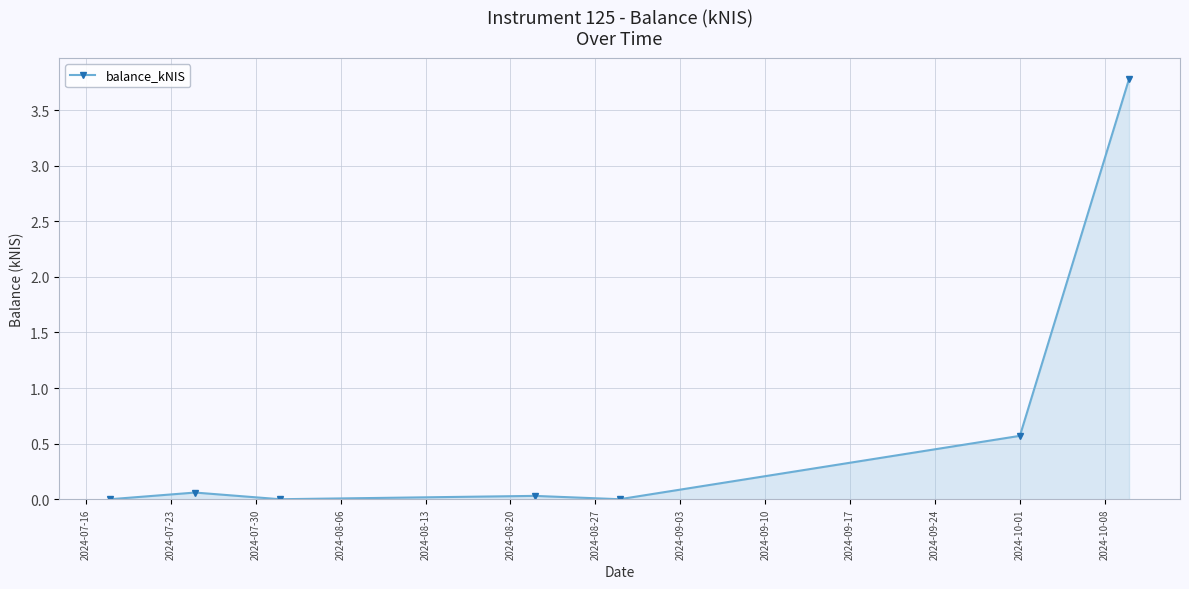

True or false: there are more than 0 points higher than both neighbors.

True